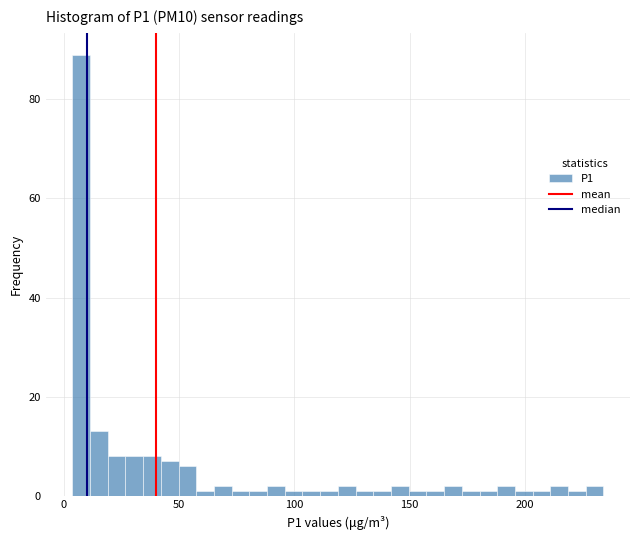

Read against the x-axis, roughly where is the centre of the tallest bar?

10